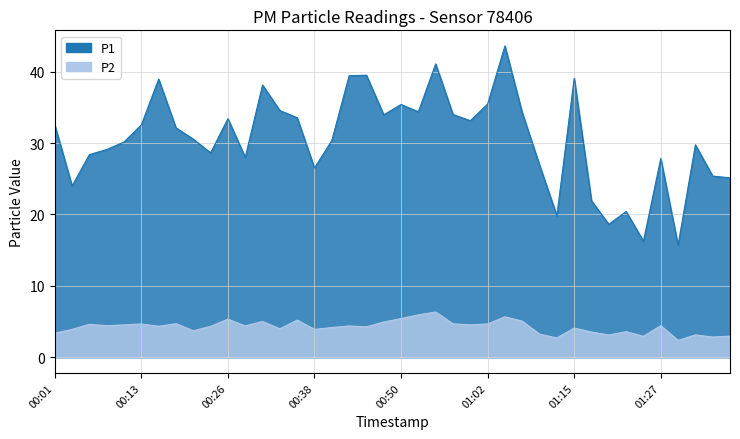

What are all the series names shown in the legend?

P1, P2